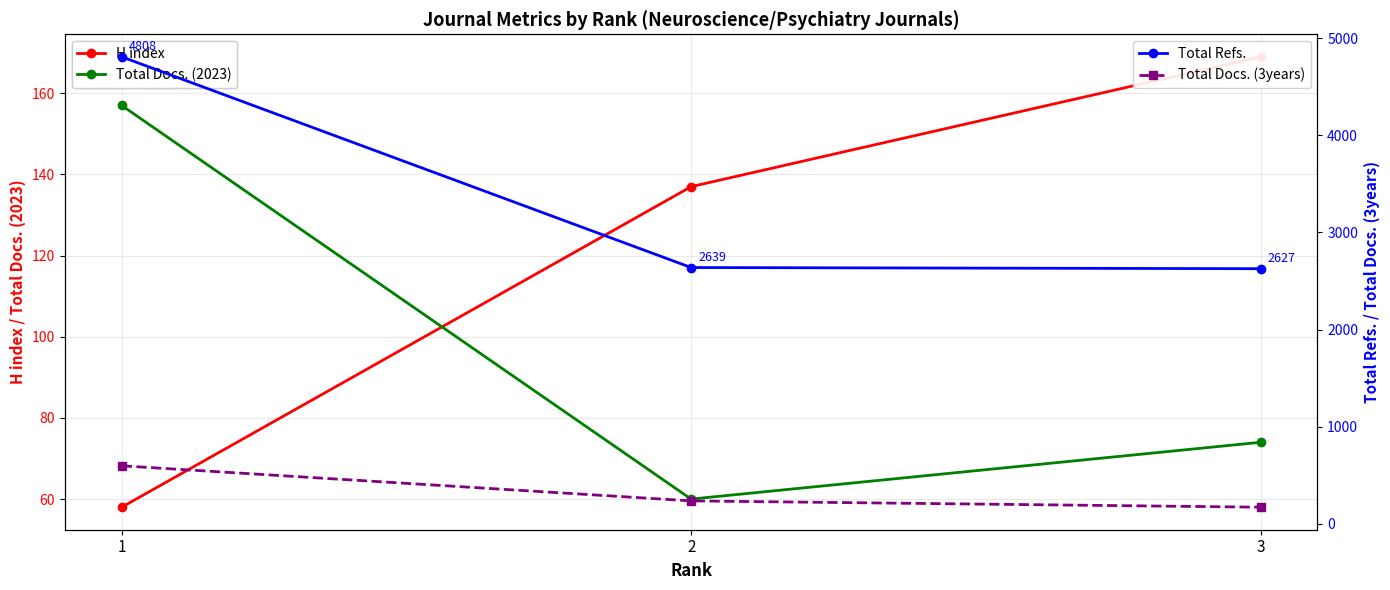

What is the total value across all series at 3?

3042